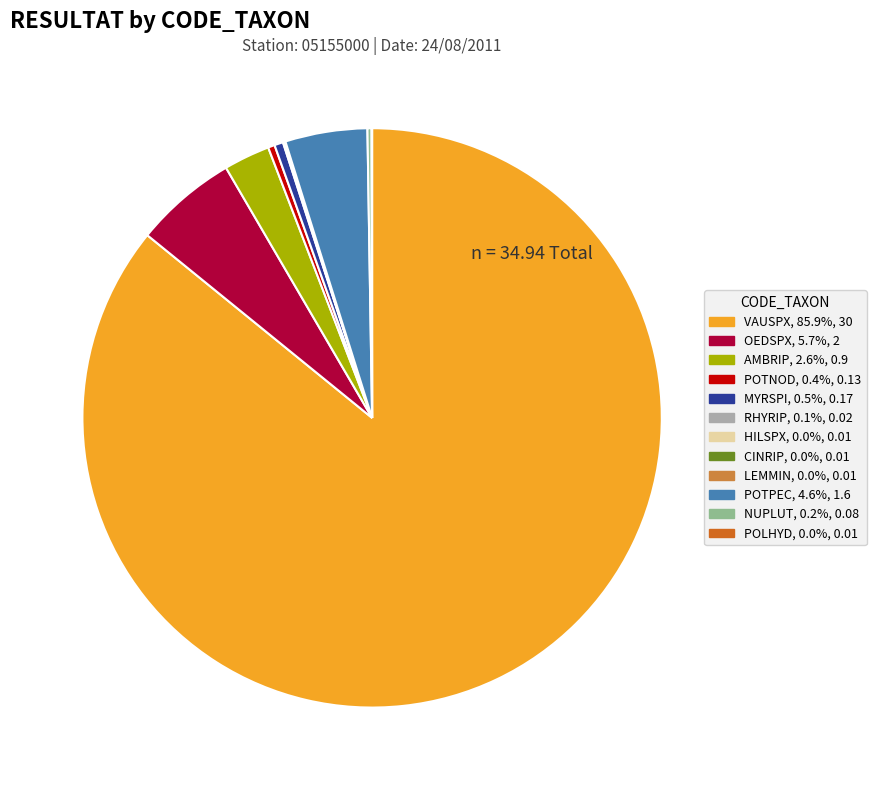

What is the largest slice in the pie chart?

VAUSPX